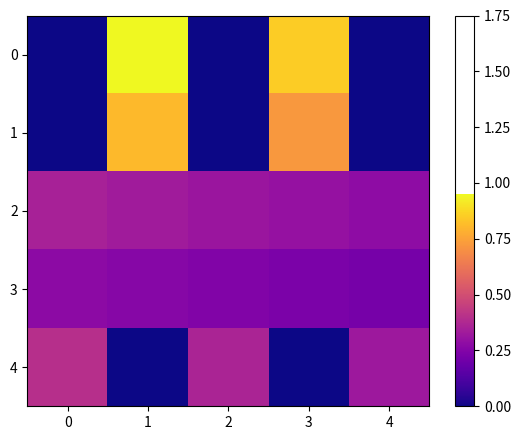

Between 3 and 2, which is larger?

3